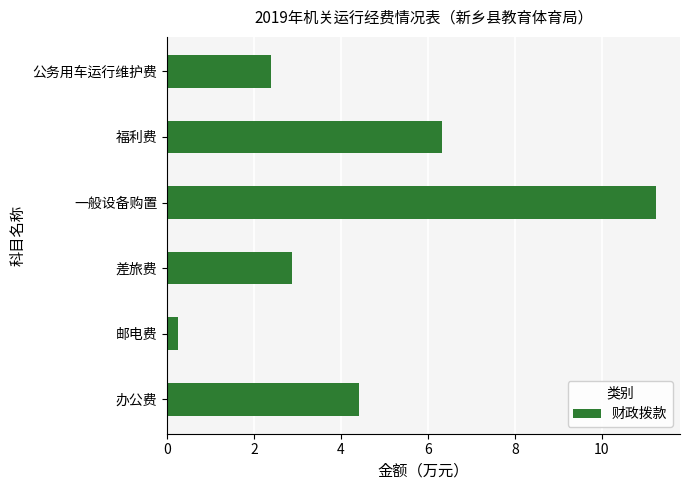

The value at 一般设备购置 is 11.2. True or false?

True